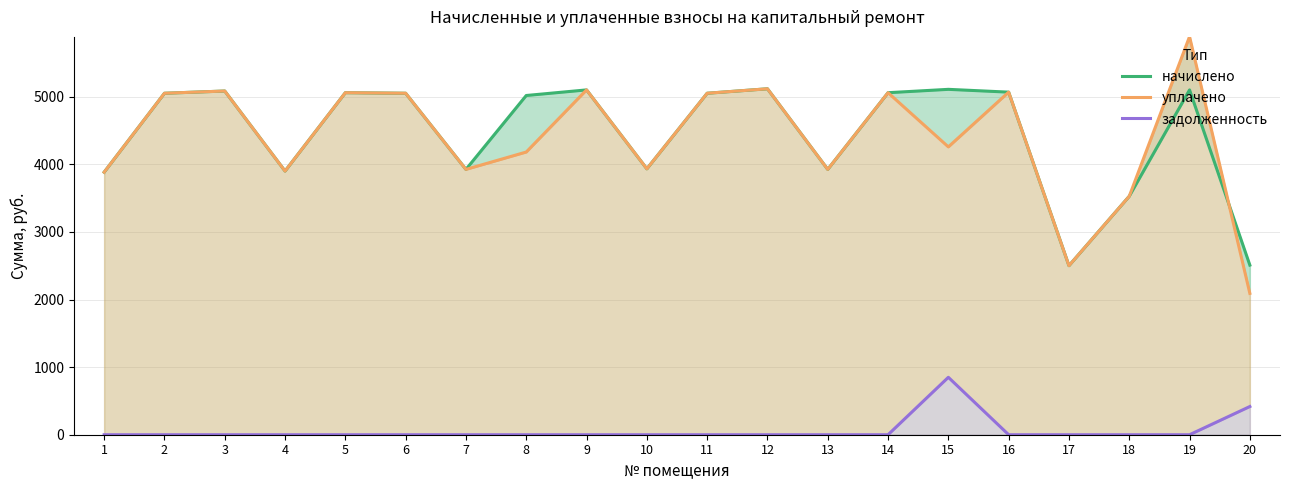

Rank the series by their maximum value, from highest to lowest.

уплачено, начислено, задолженность